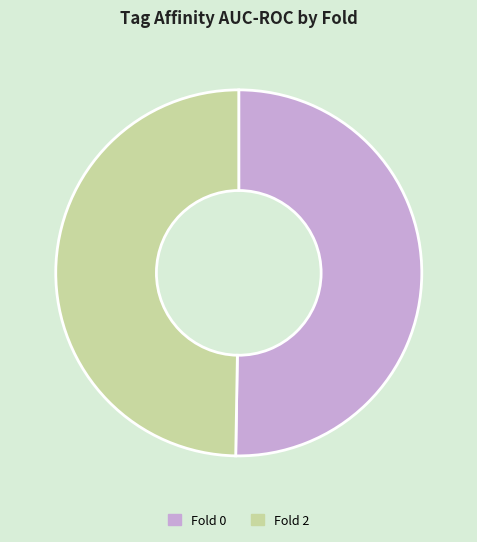

Rank the categories by value from highest to lowest.

Fold 0, Fold 2